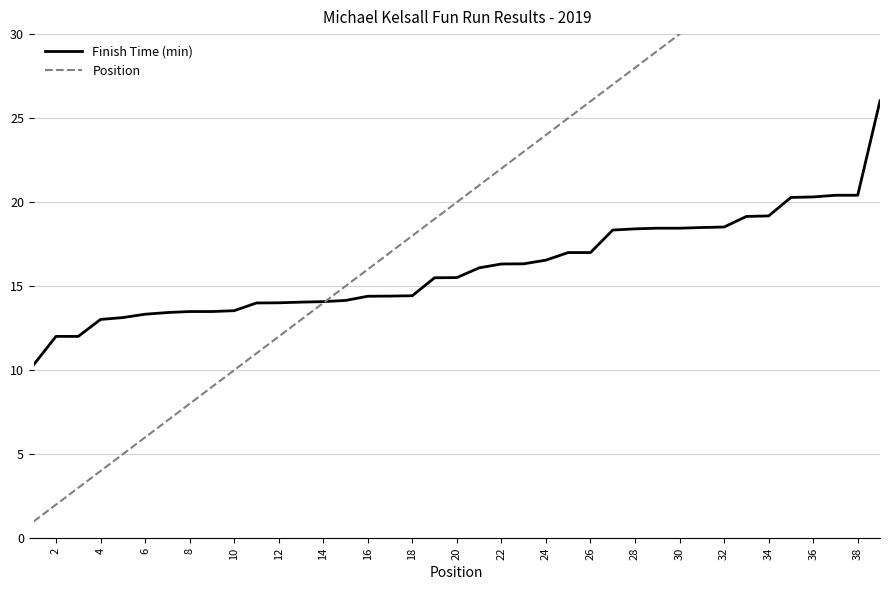

How many categories are shown in the chart?

39